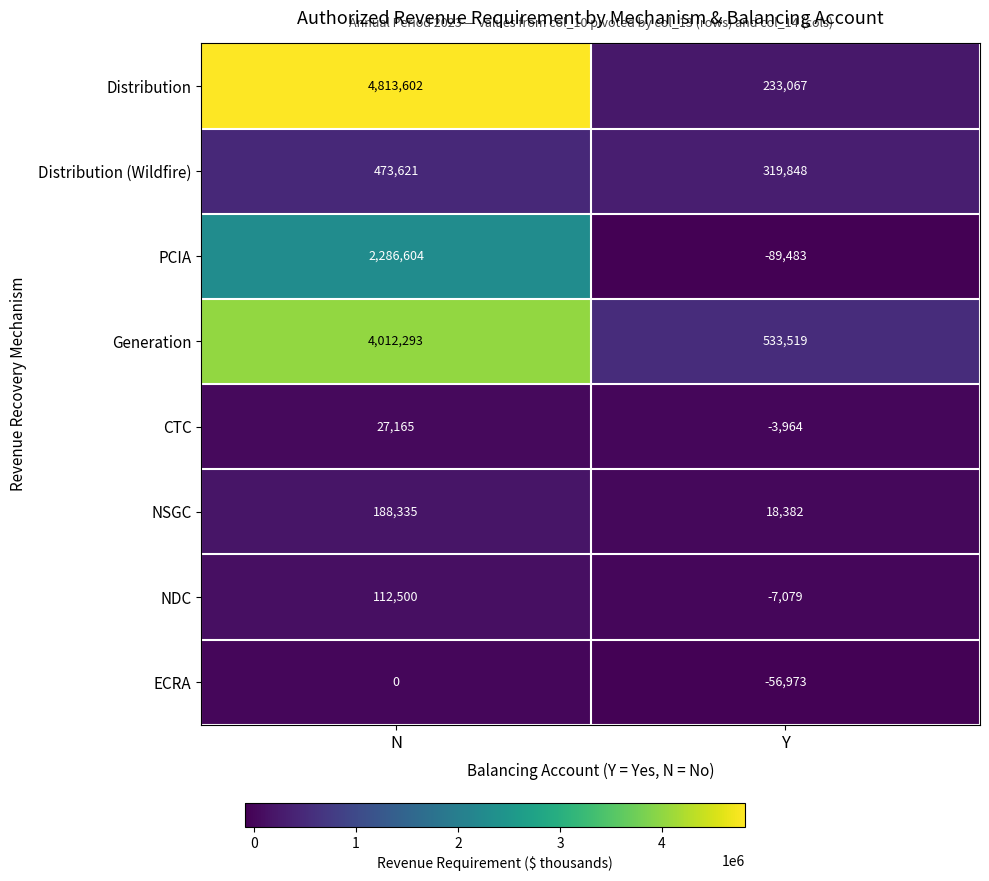

Between N and Y, which series saw the biggest shift?

Distribution